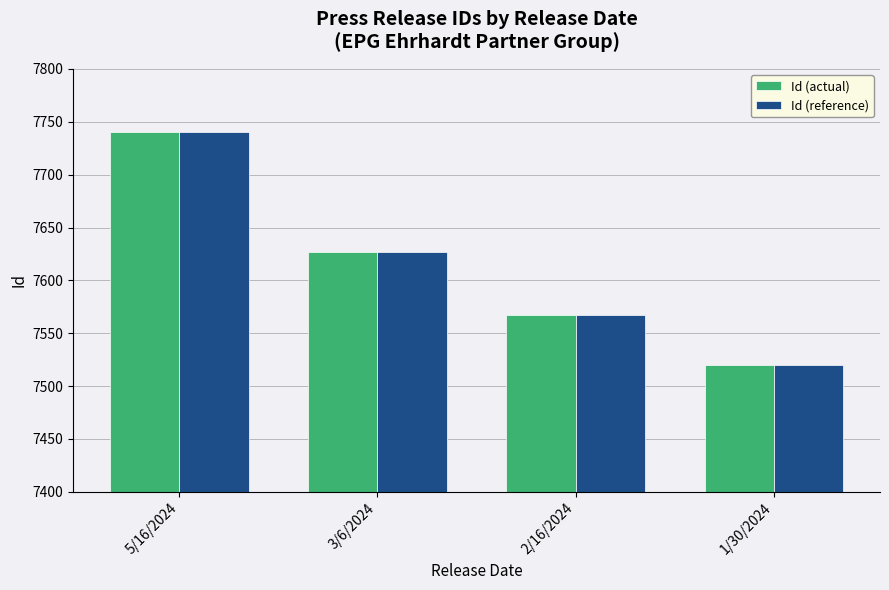

How many groups of bars are there?

4